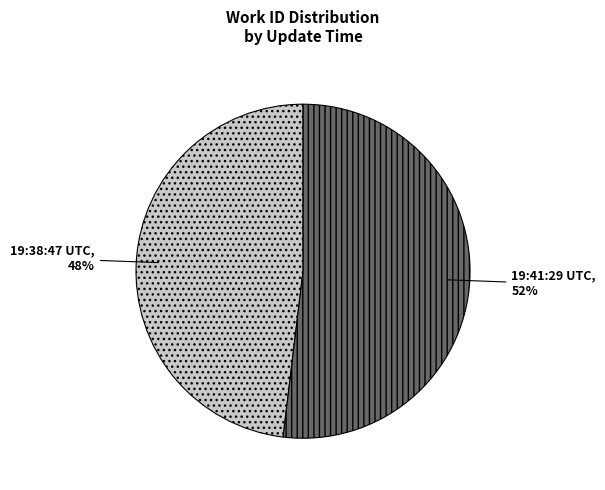

To the nearest percent, what is the difference between the largest and smallest slice percentages?

4%